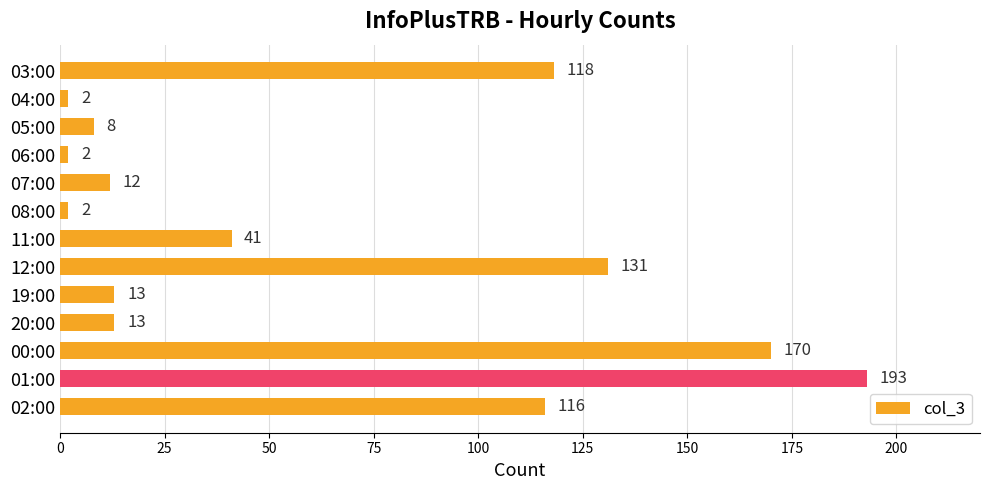

Which has a higher value, 11:00 or 02:00?

02:00